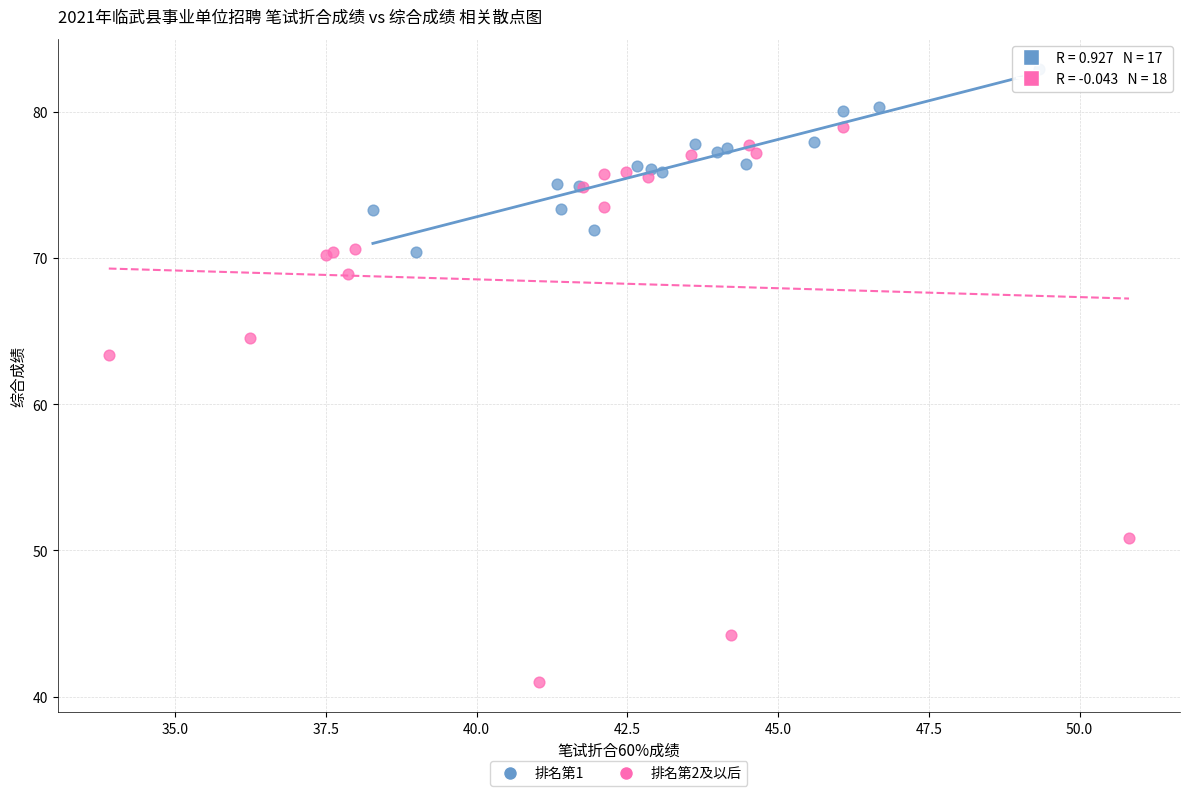

What are all the series names shown in the legend?

排名第1, 排名第2及以后